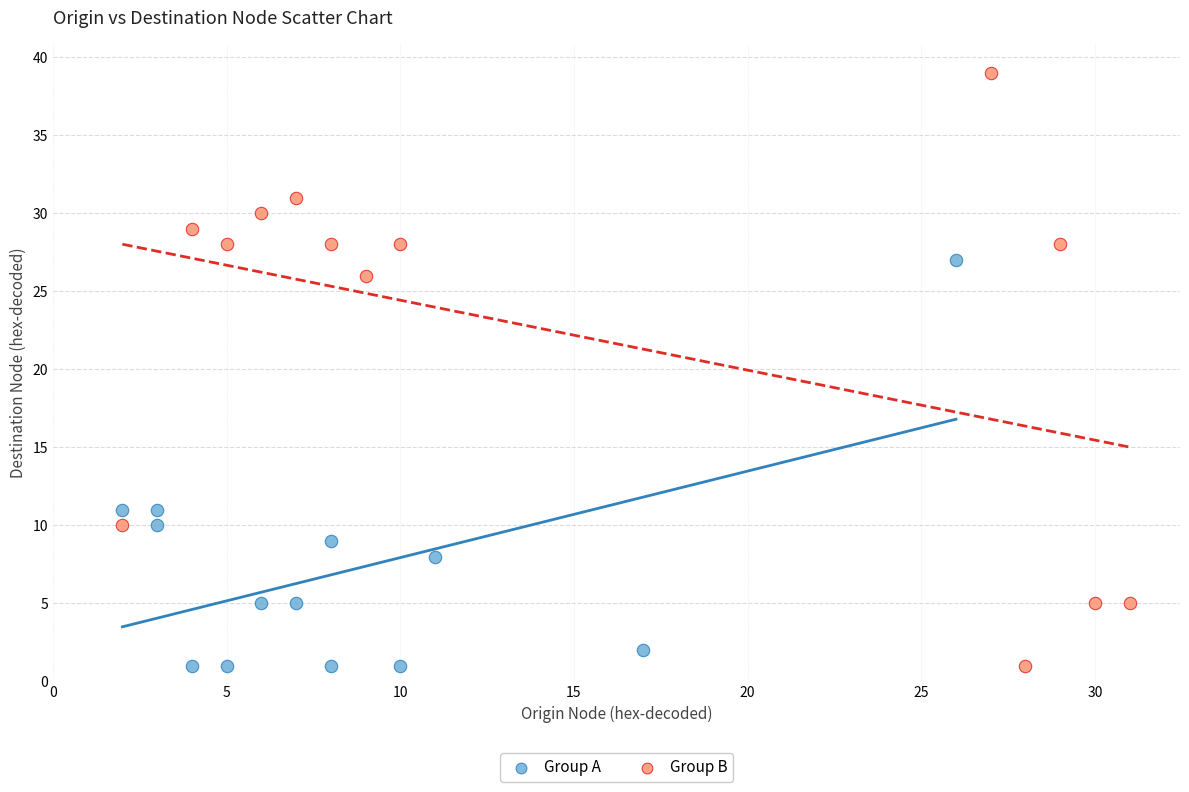

Which series has the widest spread of Y values?

Group B